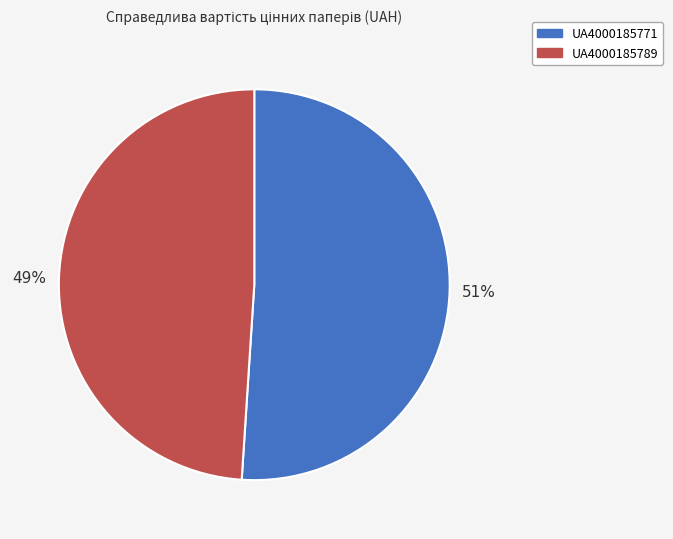

Rank the categories by value from highest to lowest.

UA4000185771, UA4000185789